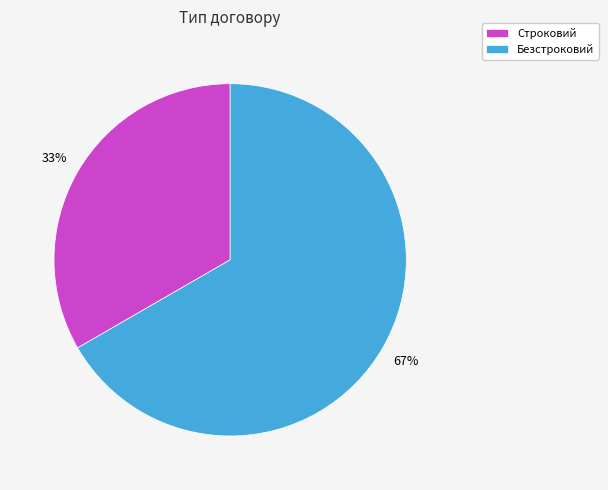

Rank the categories by value from highest to lowest.

Безстроковий, Строковий